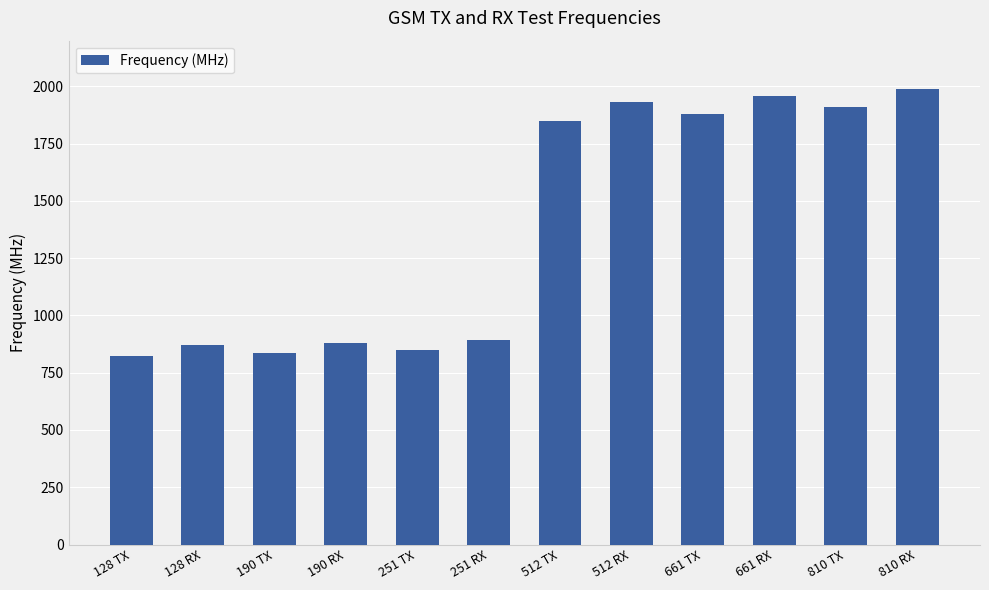

Are the bars horizontal?

No